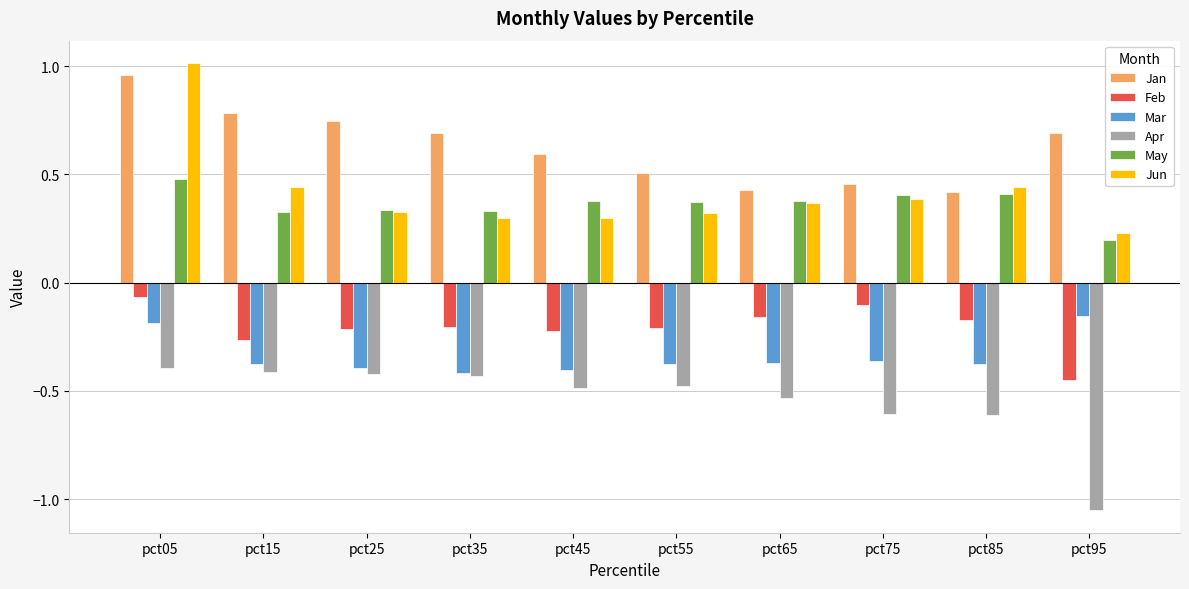

Which label corresponds to the largest value in the chart?

pct05